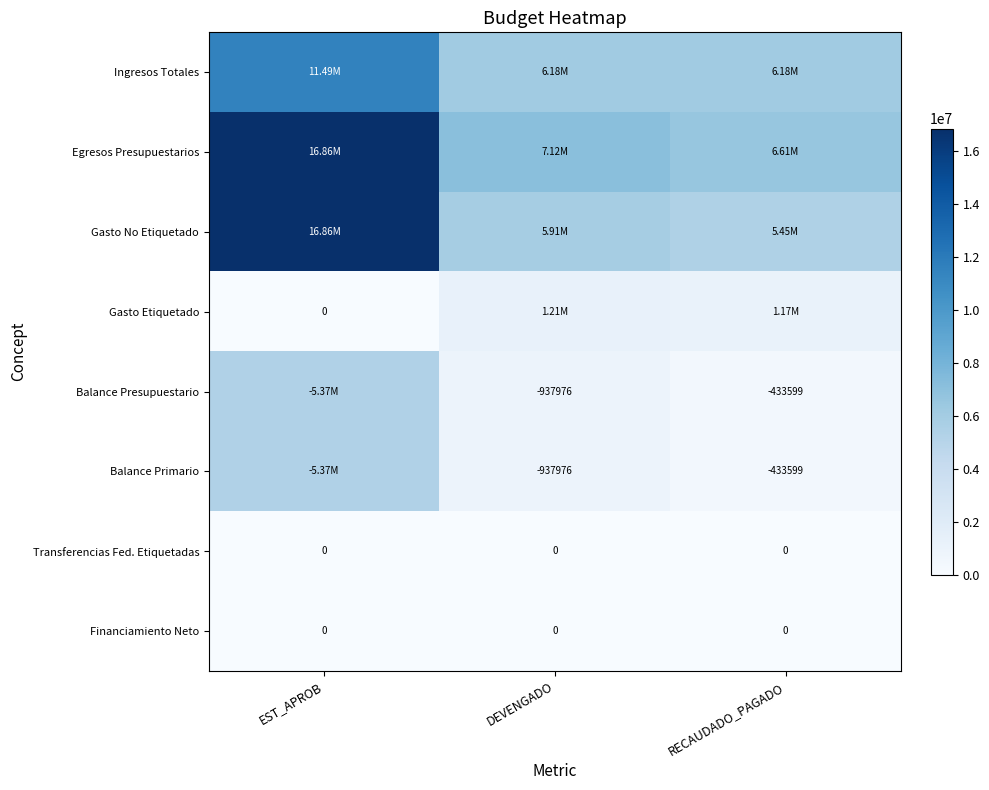

What is the difference between the maximum and minimum values in the Egresos Presupuestarios series?

10242567.4